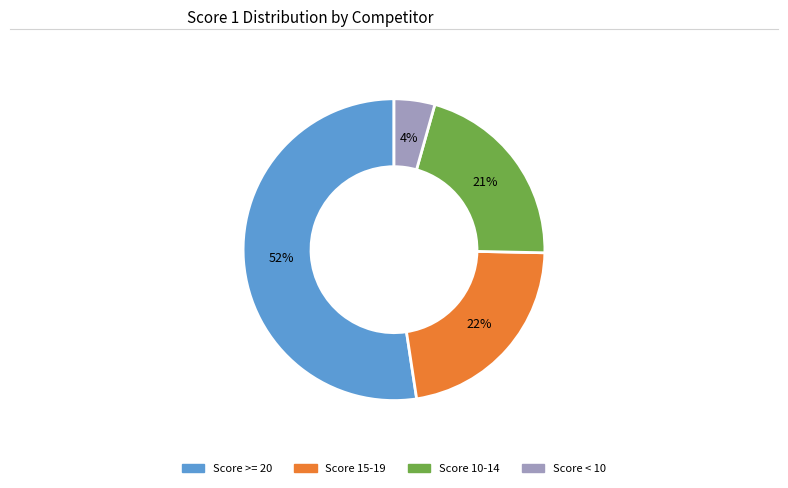

To the nearest percent, what is the difference between the largest and smallest slice percentages?

48%